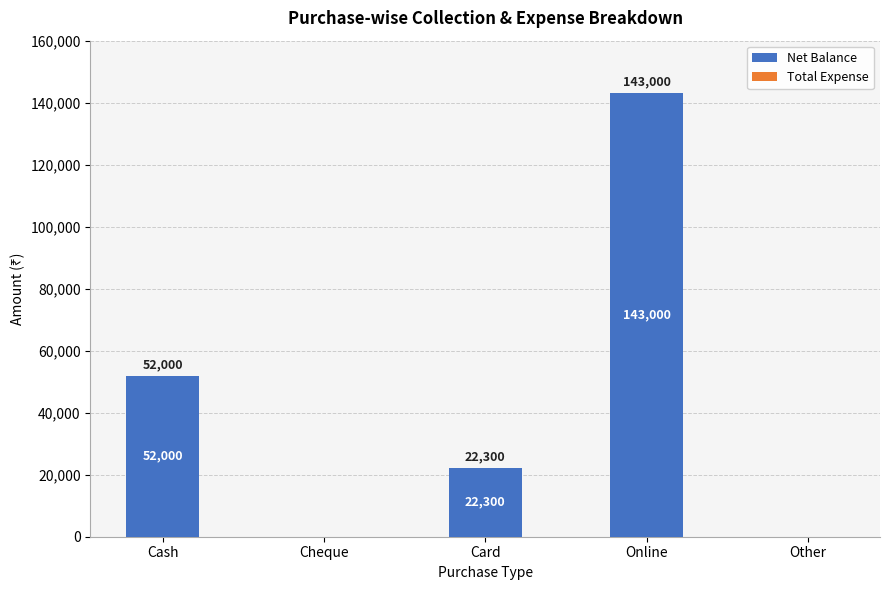

What is the approximate value at Cash?

52000